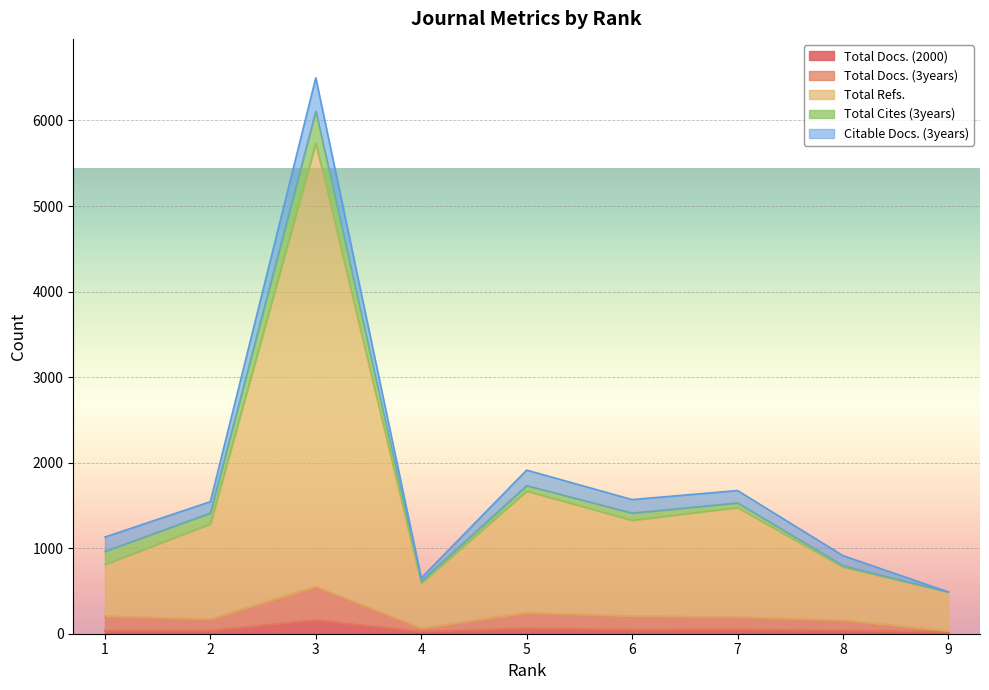

Which series has the largest total across all categories?

Total Refs.